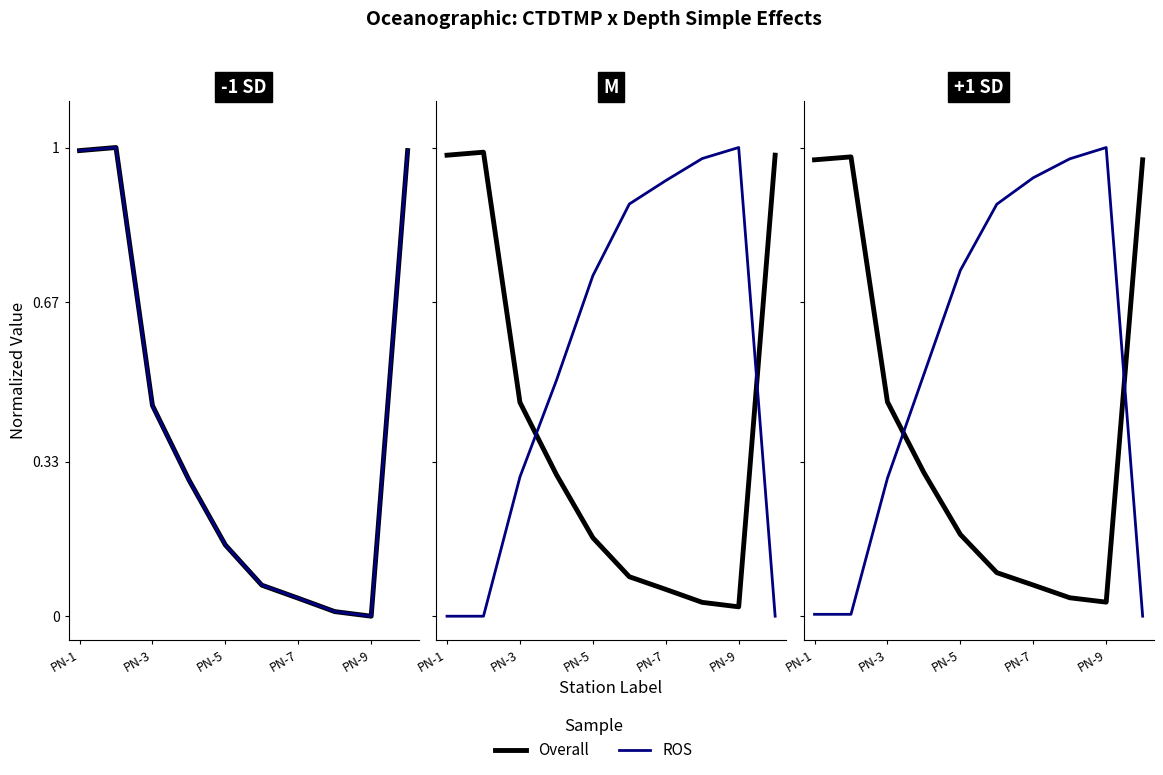

List the series in order of their overall mean, highest first.

ROS, Overall